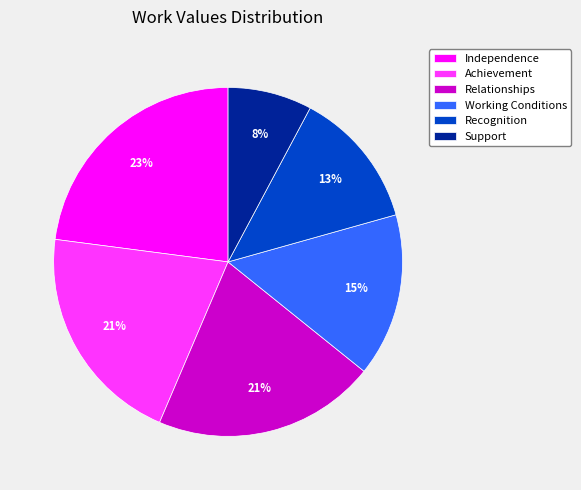

To the nearest percent, what percentage of the pie is Achievement?

21%